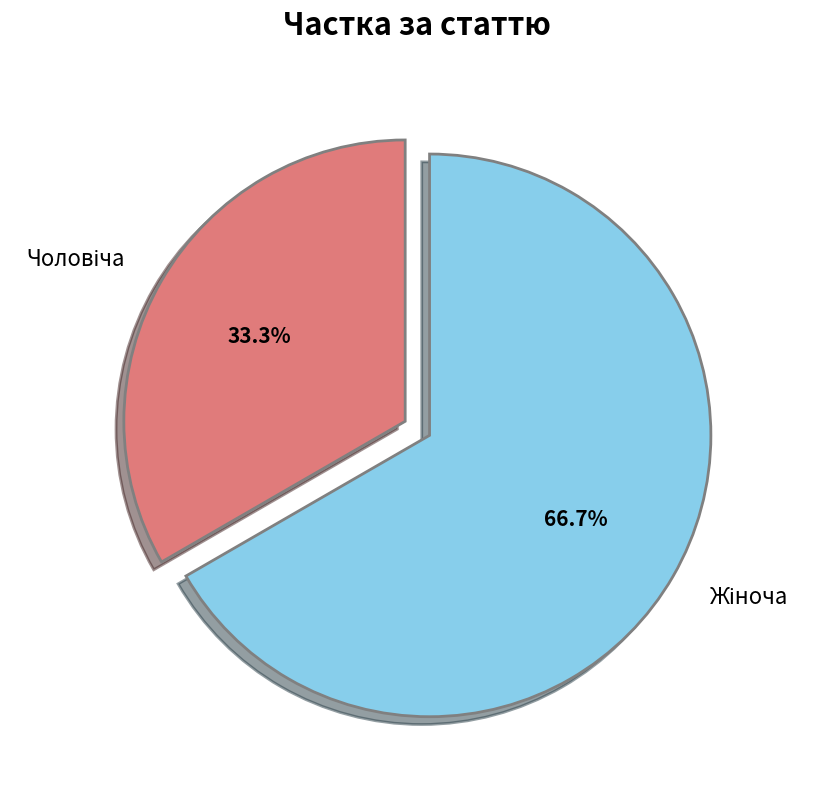

Count the number of slices in the pie.

2